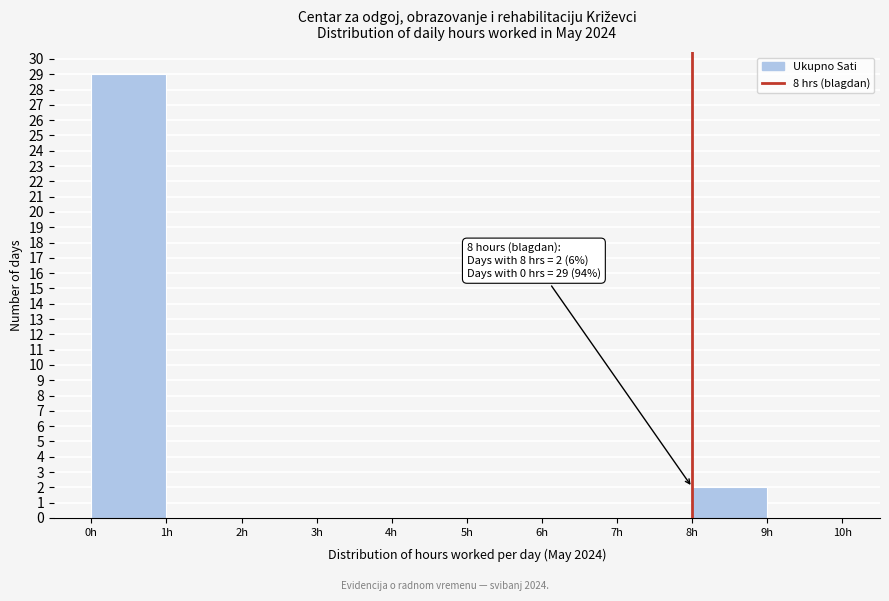

Over which range of the x-axis is the bar tallest?

0 to 1